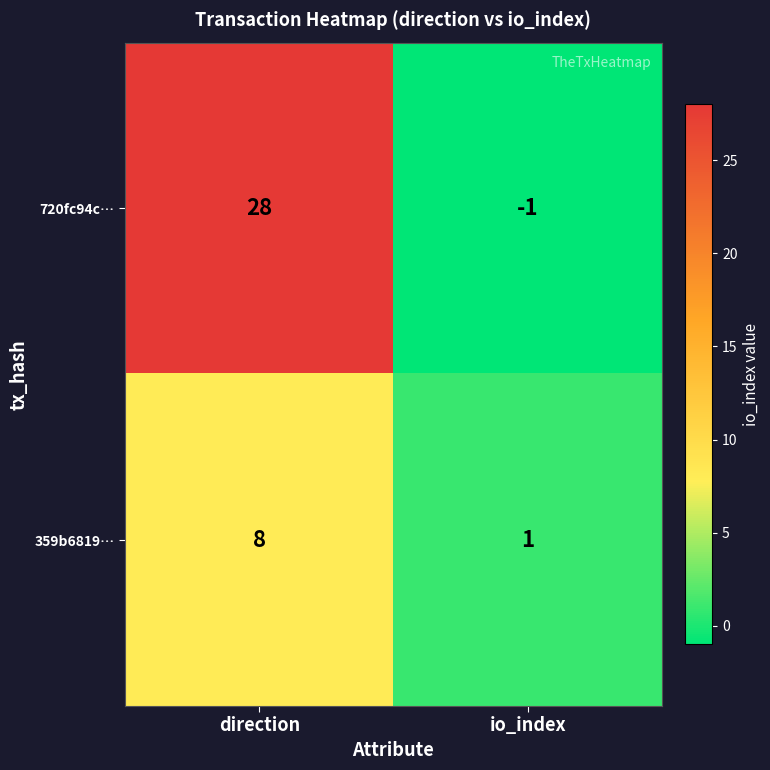

Which series changed the most between direction and io_index?

720fc94c…